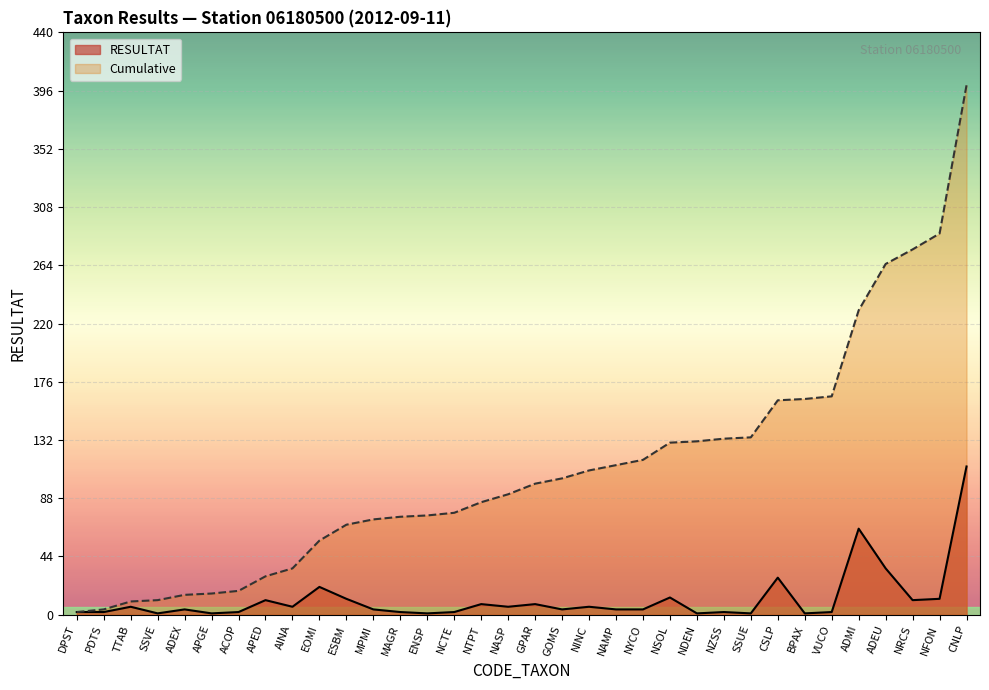

Where is RESULTAT nearest to the value 56?

ADMI